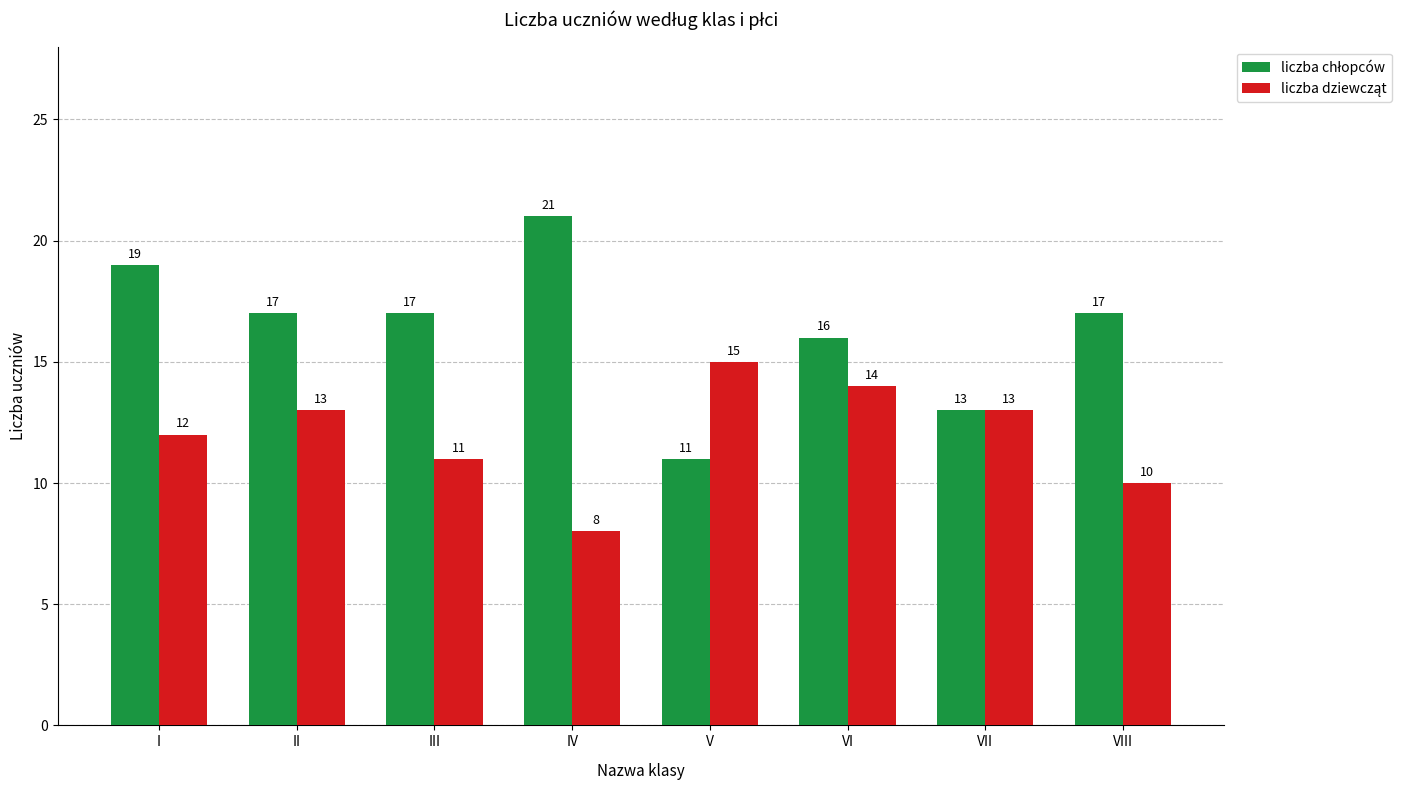

Which category has the lowest value across all series?

IV